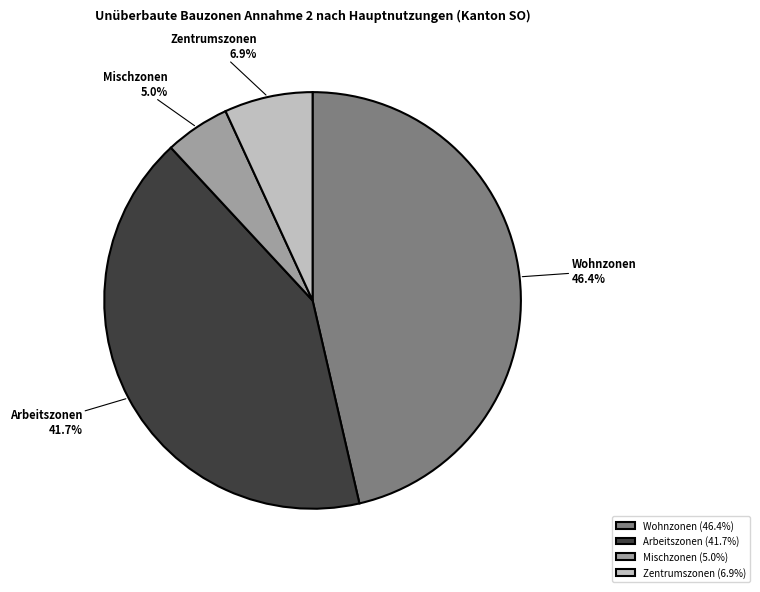

Rank the categories by value from lowest to highest.

Mischzonen, Zentrumszonen, Arbeitszonen, Wohnzonen